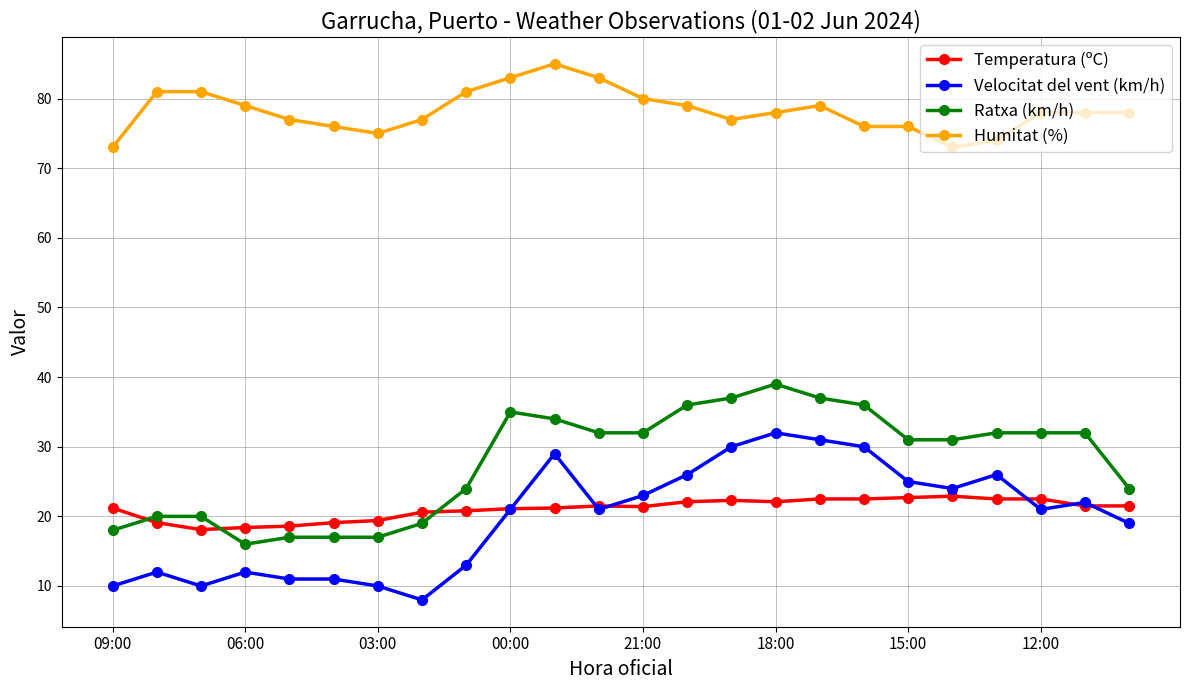

List the series in order of their peak value, highest first.

Humitat (%), Ratxa (km/h), Velocitat del vent (km/h), Temperatura (ºC)